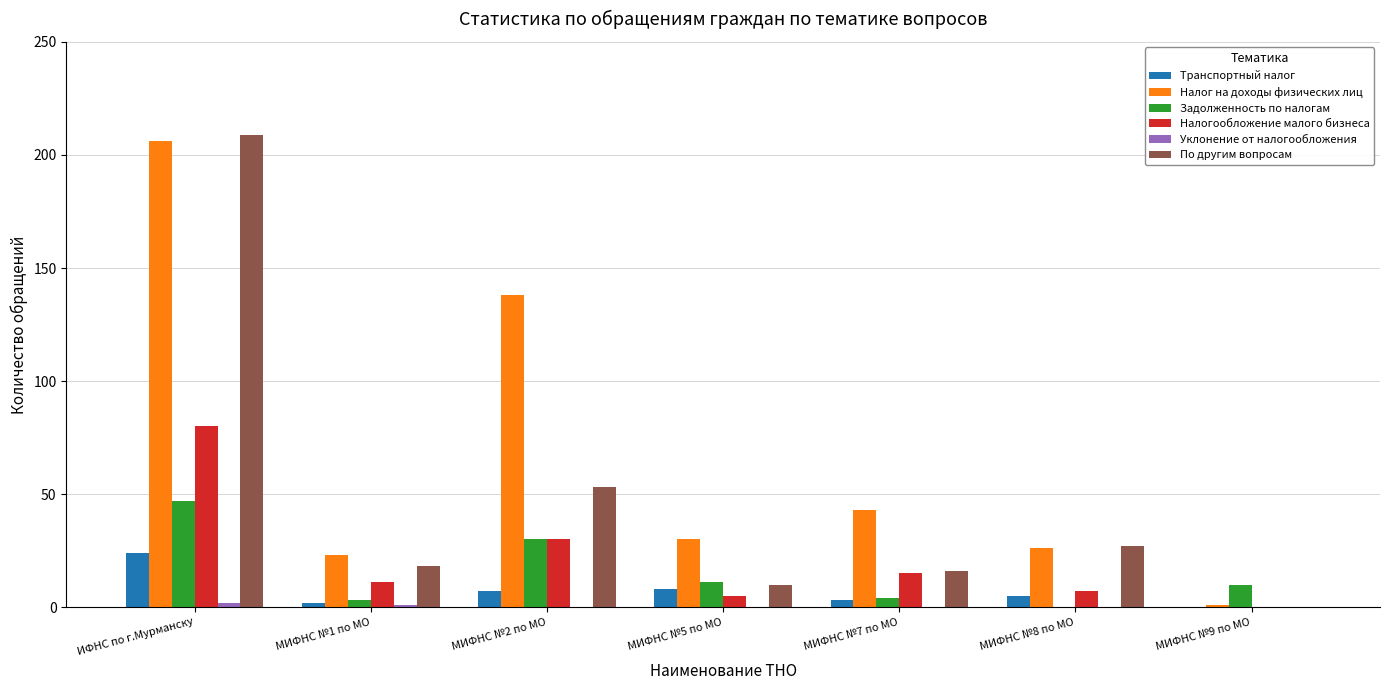

Does the chart contain stacked bars?

No